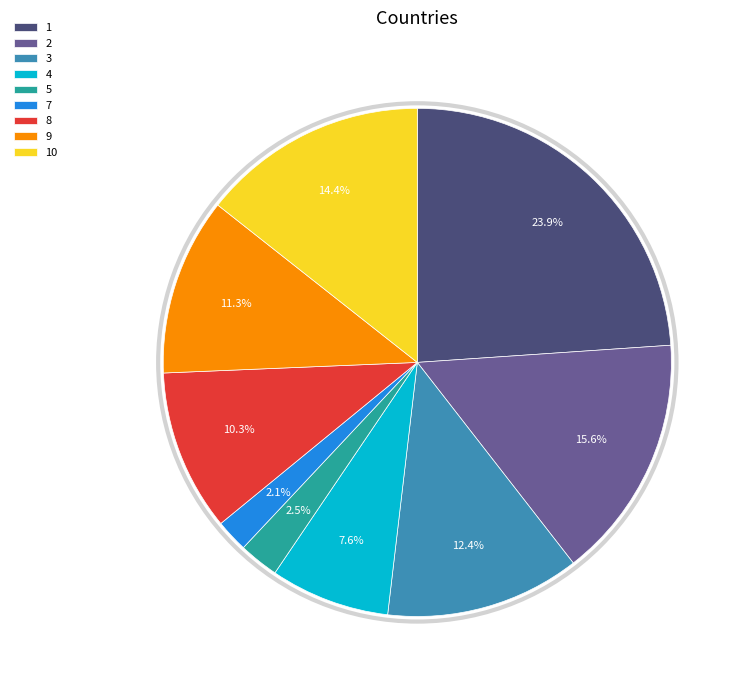

To the nearest percent, what is the combined percentage of 8 and 7?

12%